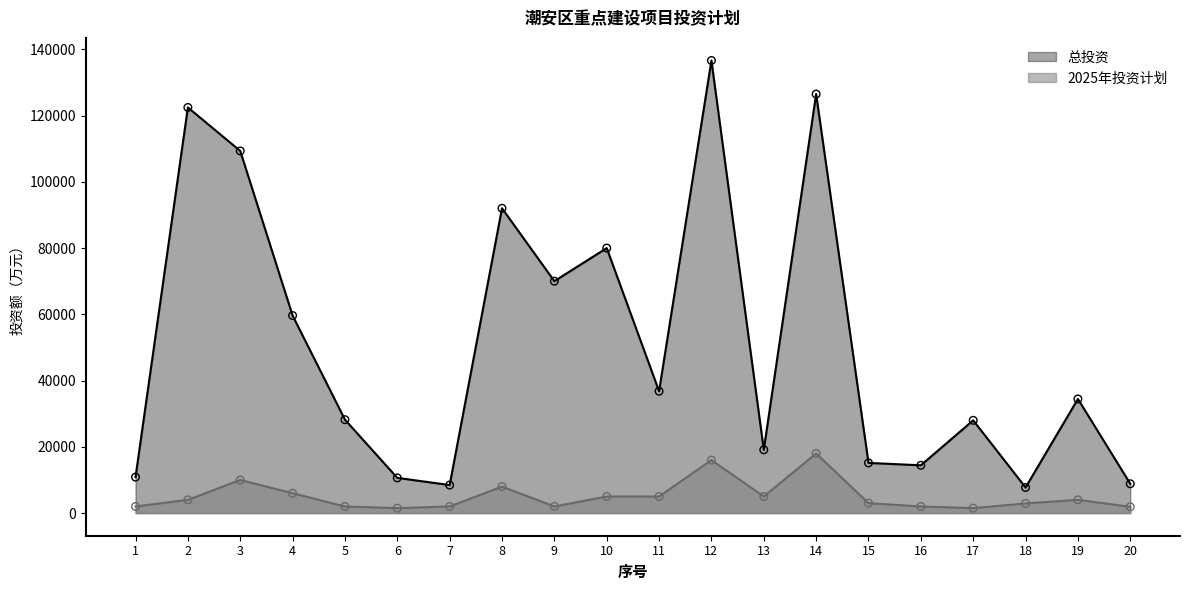

Which series has the largest total across all categories?

总投资